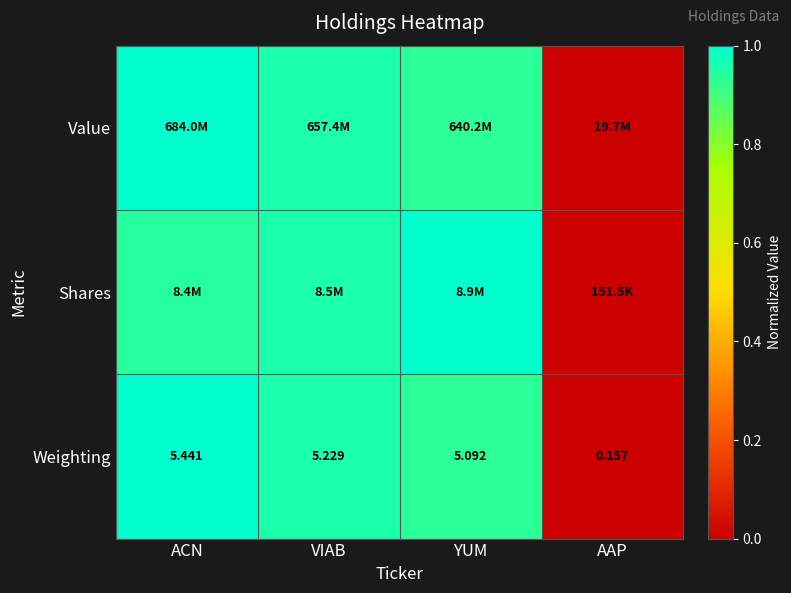

At which label does Weighting first exceed 5?

ACN